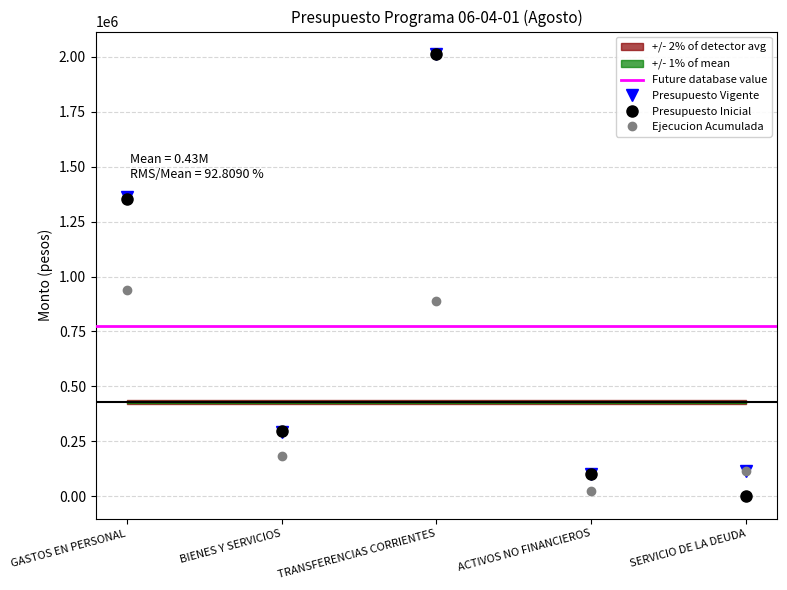

What is the sum of the Ejecucion Acumulada al AGOSTO values at BIENES Y SERVICIOS and TRANSFERENCIAS CORRIENTES?

1072360